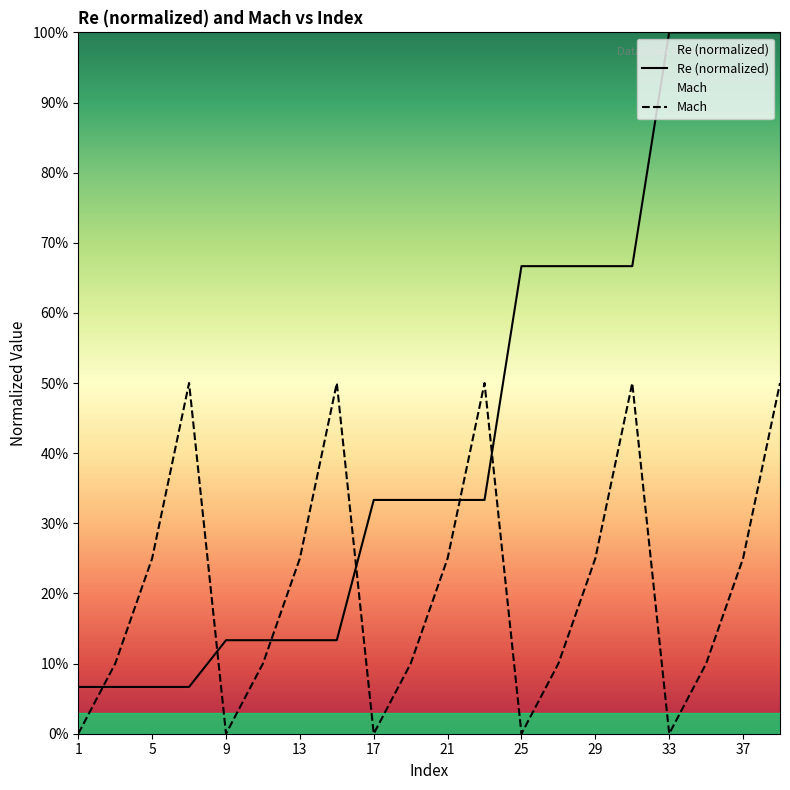

At which category is the sum across all series the highest?

39